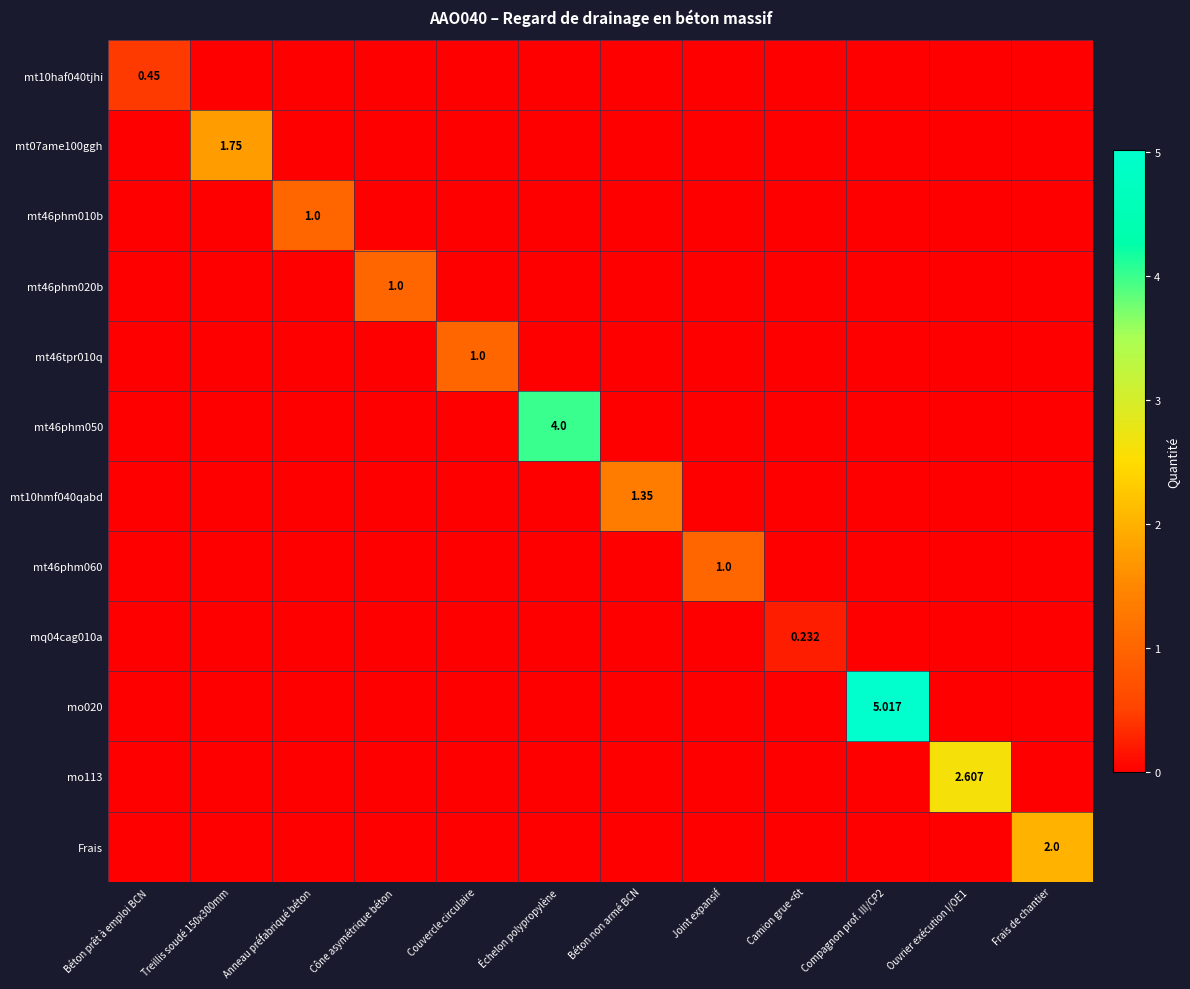

Between Compagnon prof. III/CP2 and Frais de chantier, which series saw the biggest shift?

mo020